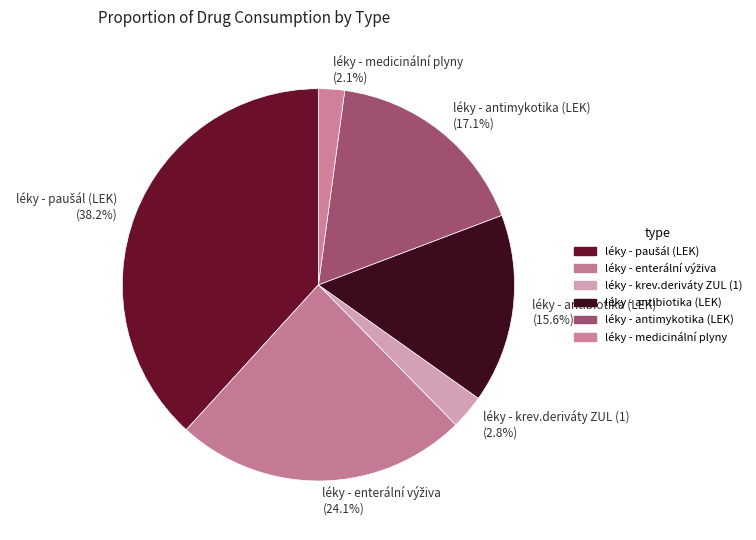

Which category has the smallest portion of the pie?

léky - medicinální plyny (2.1%)